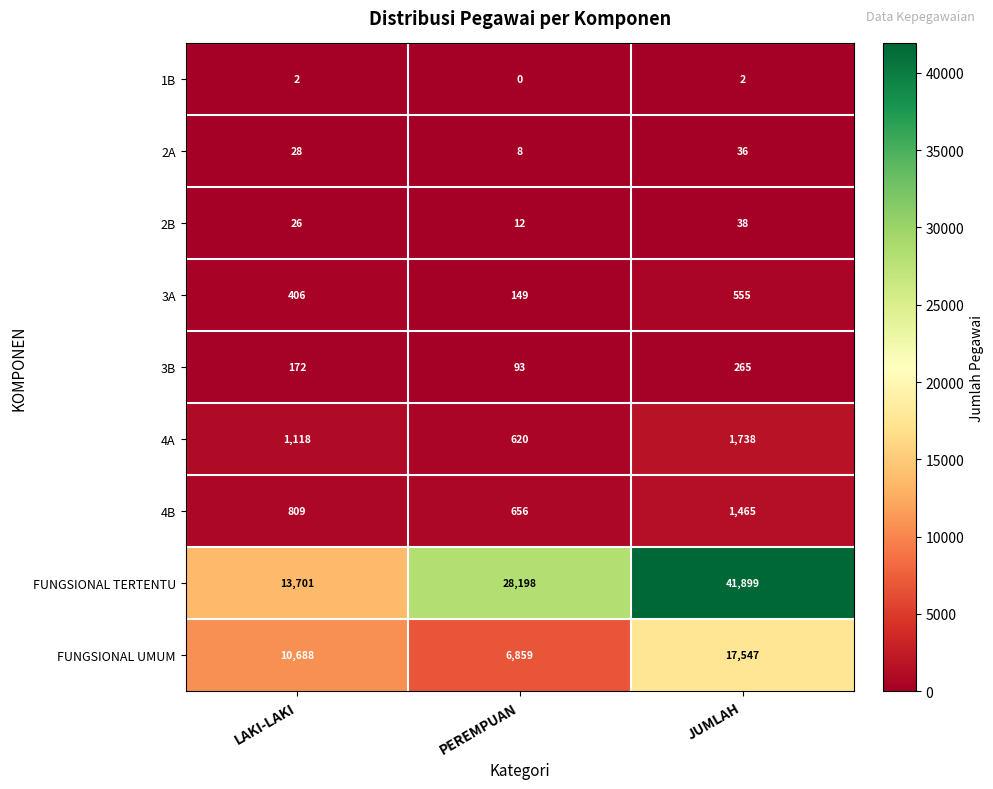

The value of 2A at LAKI-LAKI is 28. True or false?

True